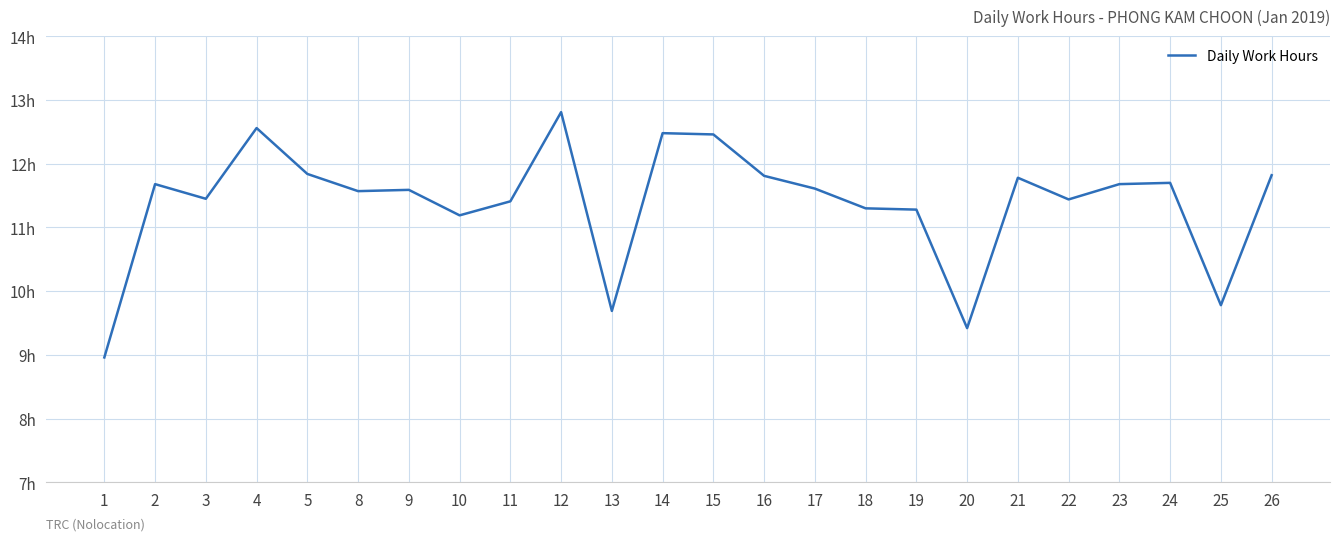

Reading left to right, extract all data points from this chart.

9.0	11.7	11.4	12.6	11.8	11.6	11.6	11.2	11.4	12.8	9.7	12.5	12.5	11.8	11.6	11.3	11.3	9.4	11.8	11.4	11.7	11.7	9.8	11.8